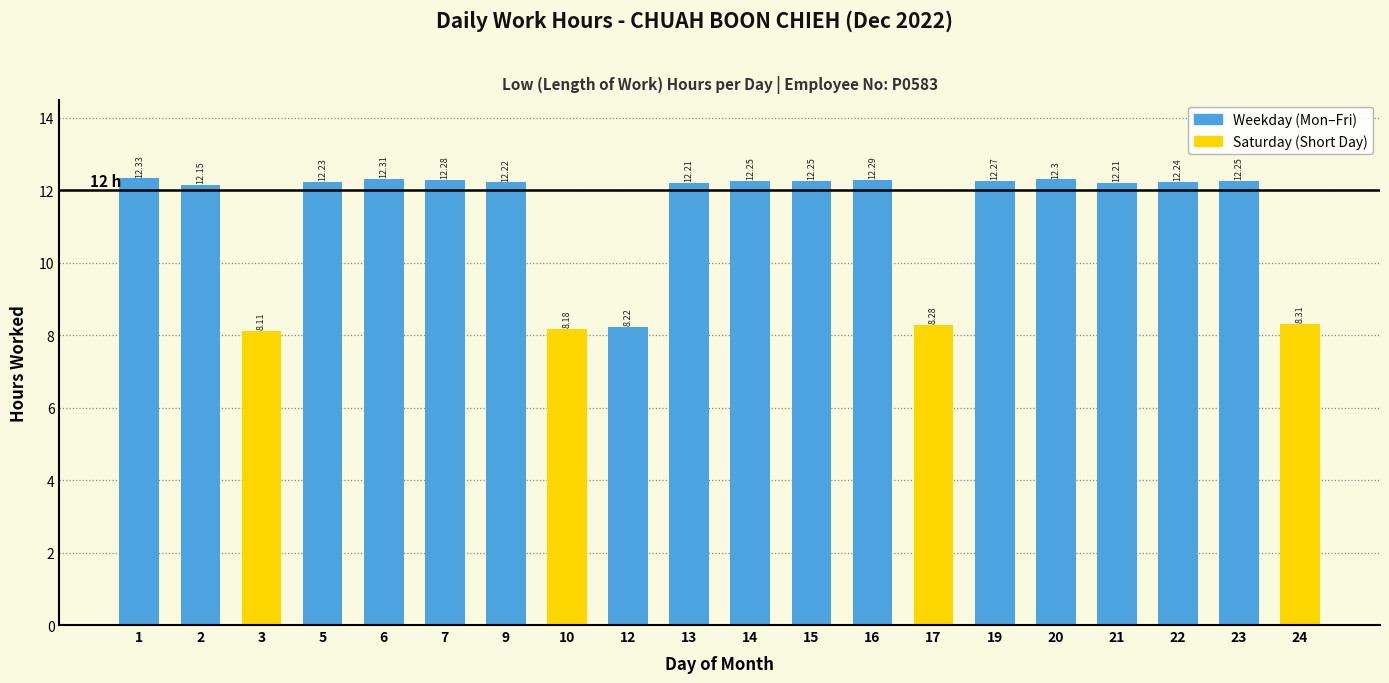

The value at 7 is 12.3. True or false?

True